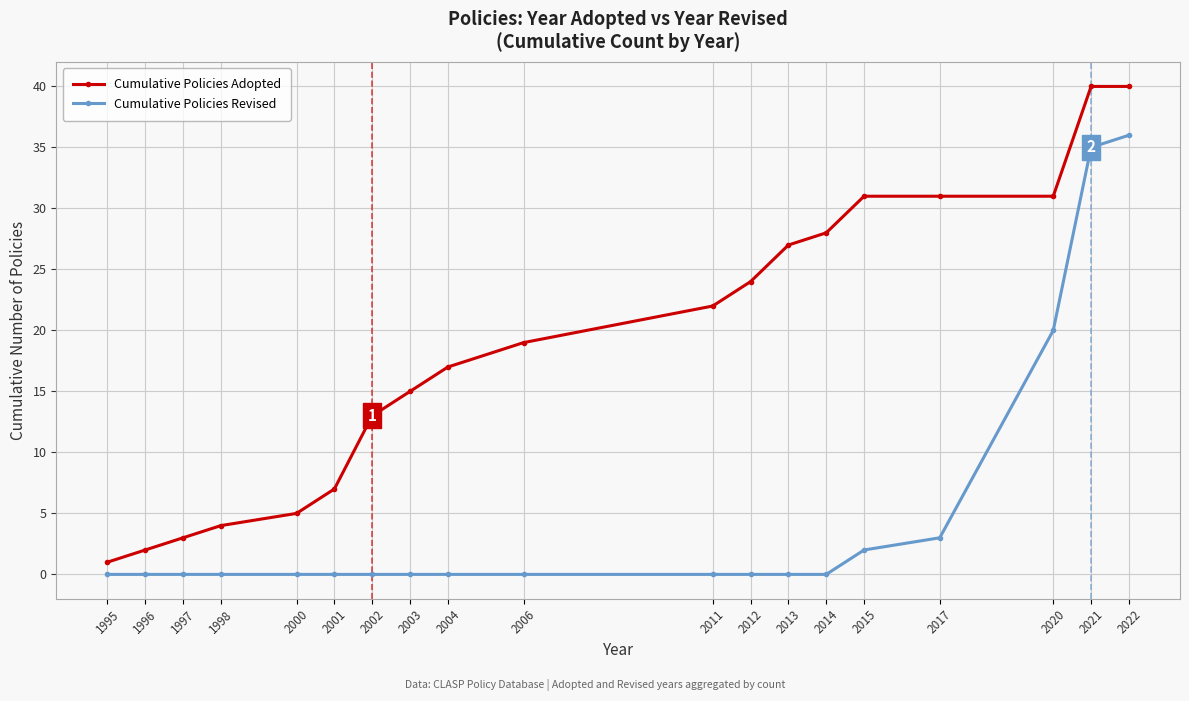

What is the difference between the highest and lowest values at 1997?

3